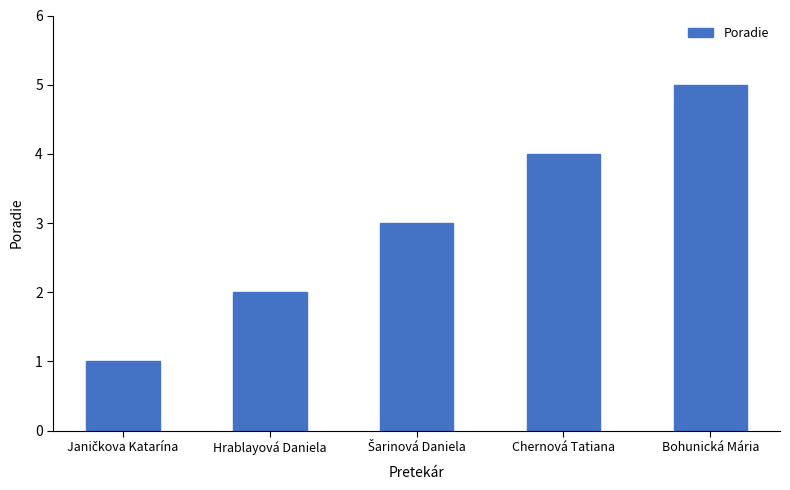

What is the average value?

3